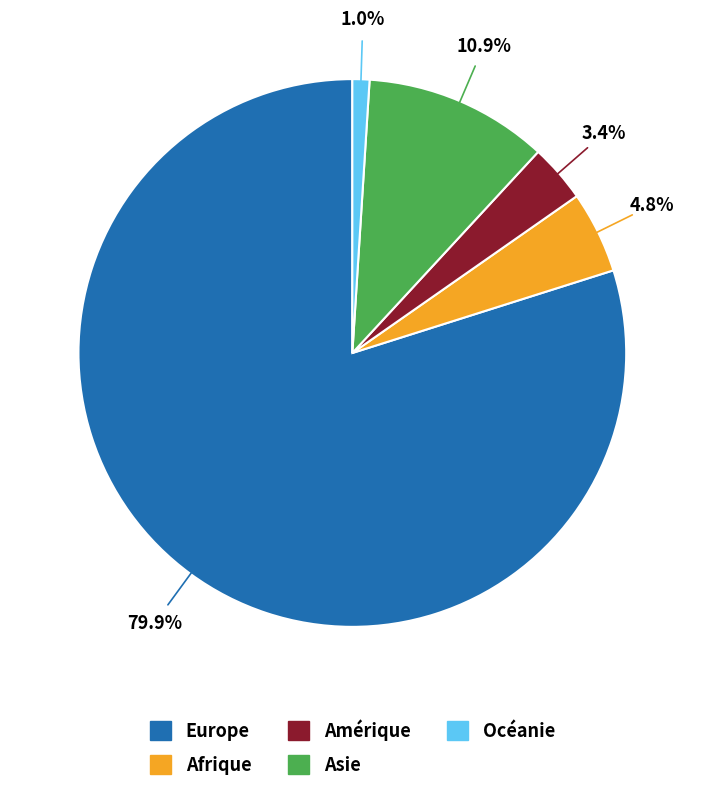

Which has a higher value, Amérique or Asie?

Asie